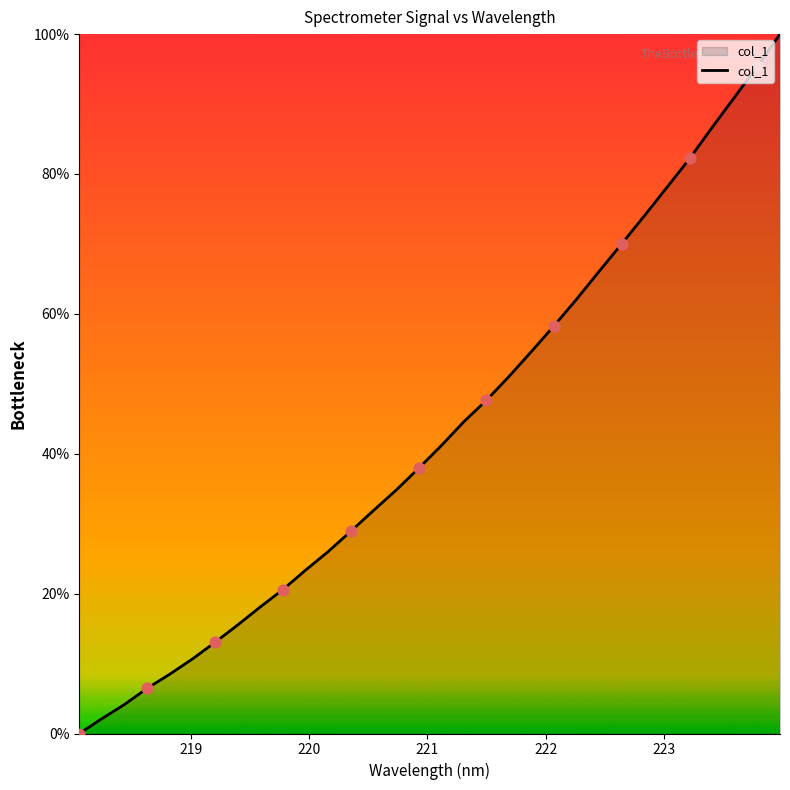

What is the maximum value shown in the chart?

100.0